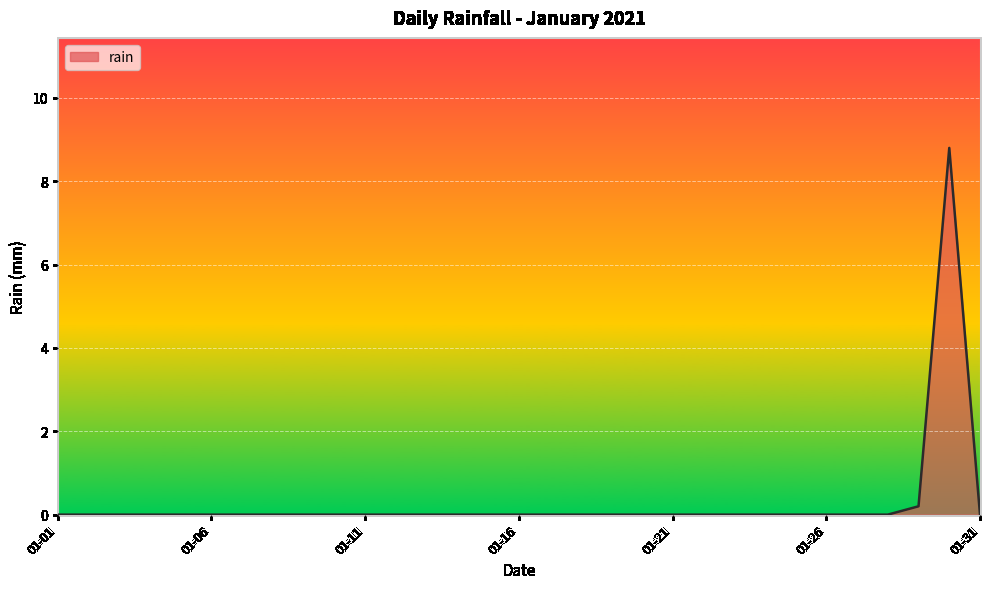

What is the maximum value shown in the chart?

8.8